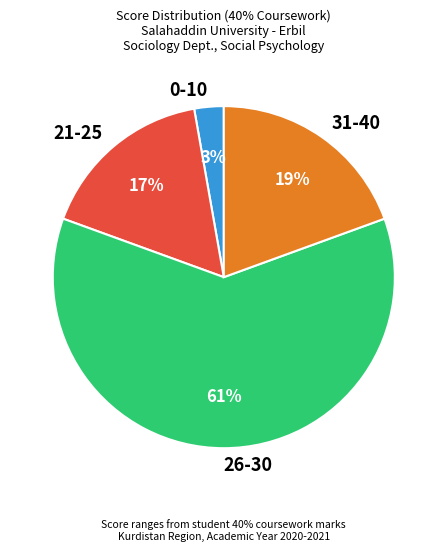

Which category has the biggest portion of the pie?

26-30